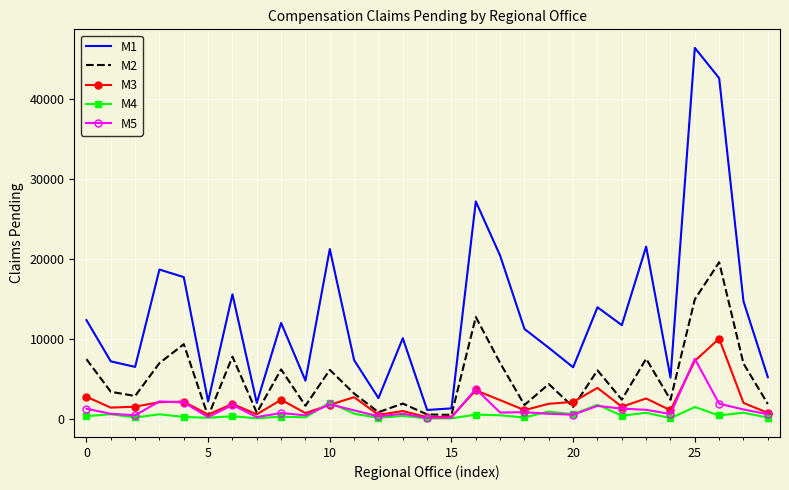

Which series has the widest spread of values?

M1